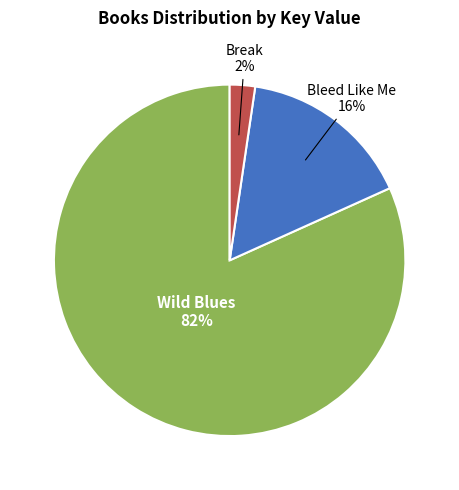

To the nearest percent, what is the average slice percentage?

33%